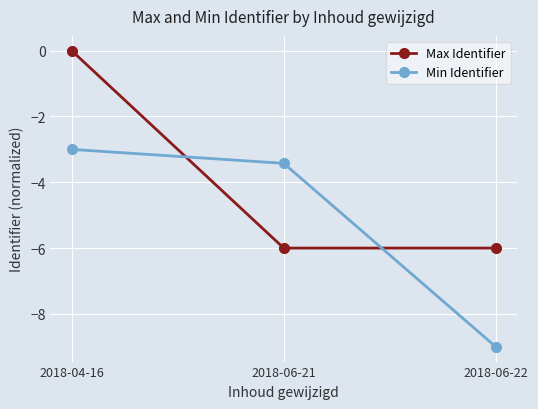

What are all the series names shown in the legend?

Max Identifier, Min Identifier